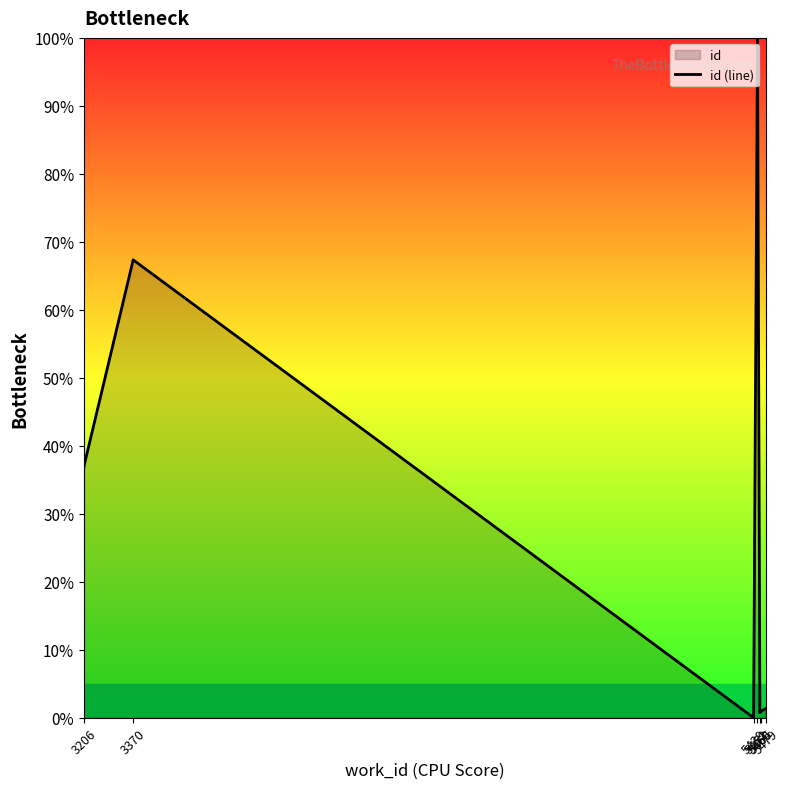

Where is the first local minimum?

5460